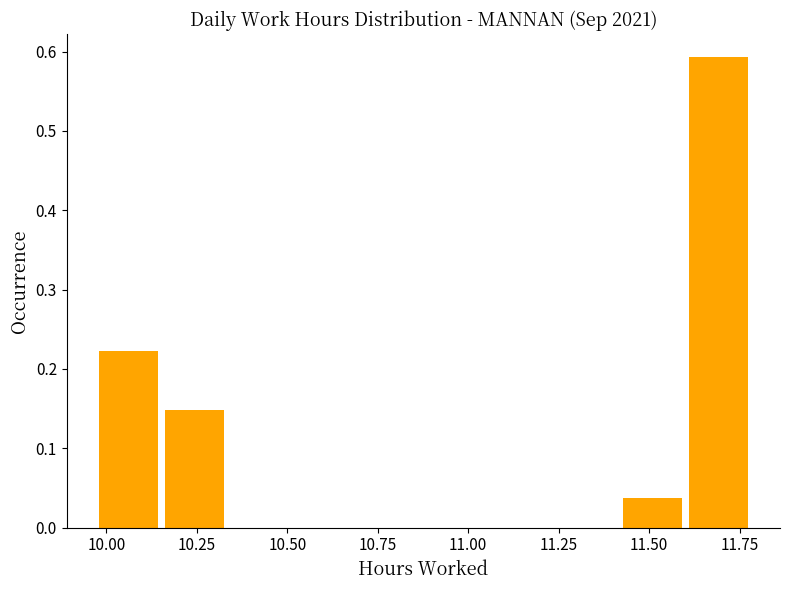

Around what value on the x-axis is the tallest bar? Give the approximate position of its centre, as read against the axis.

11.70